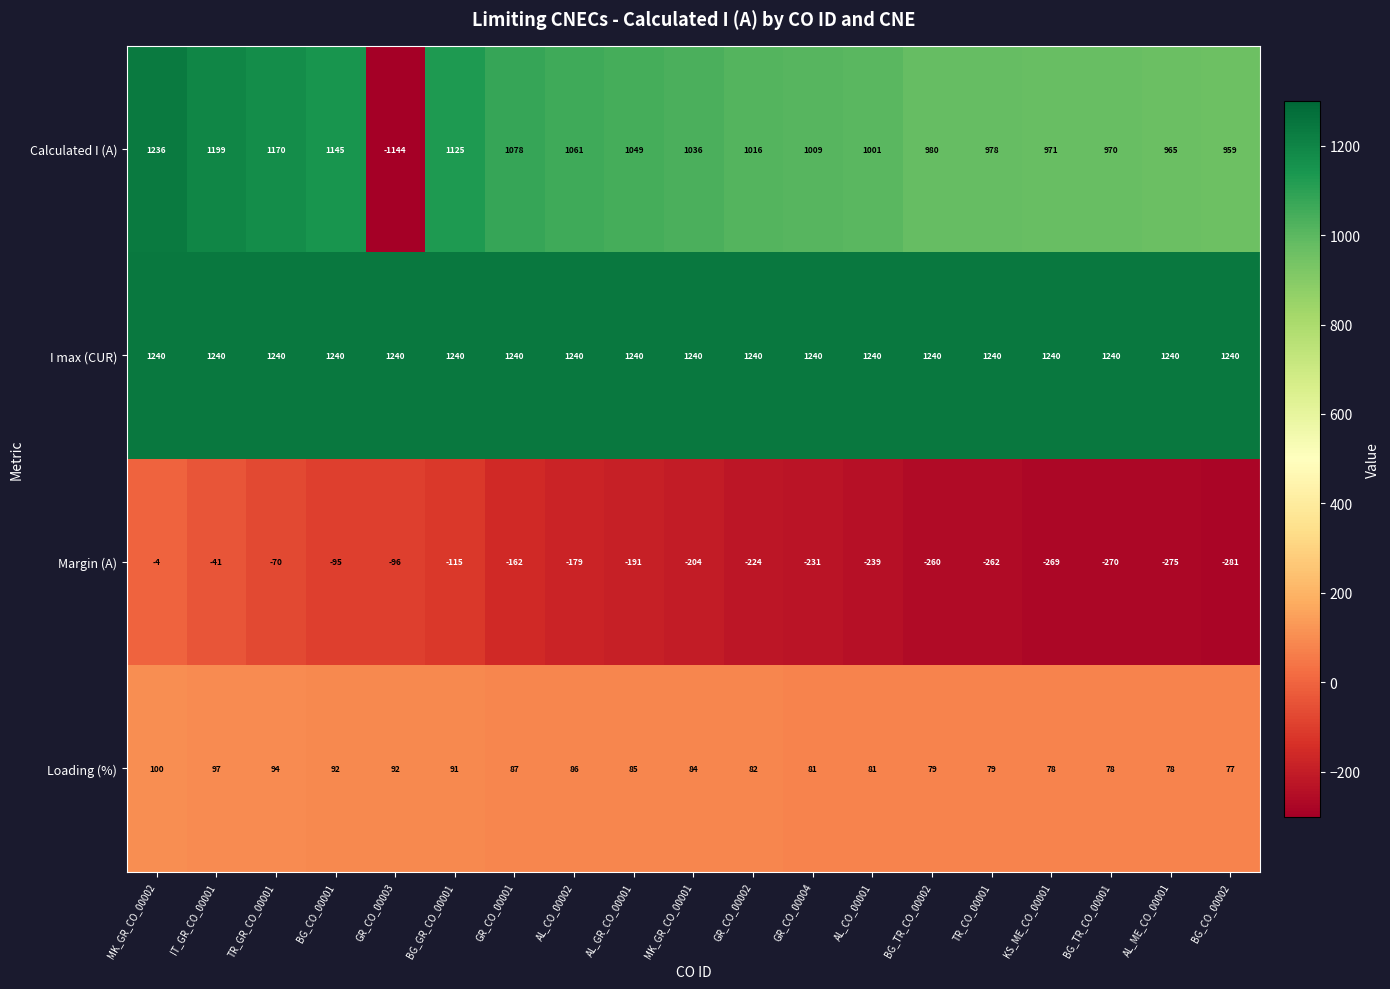

Is it true that Margin (A) equals -115 at BG_GR_CO_00001?

True